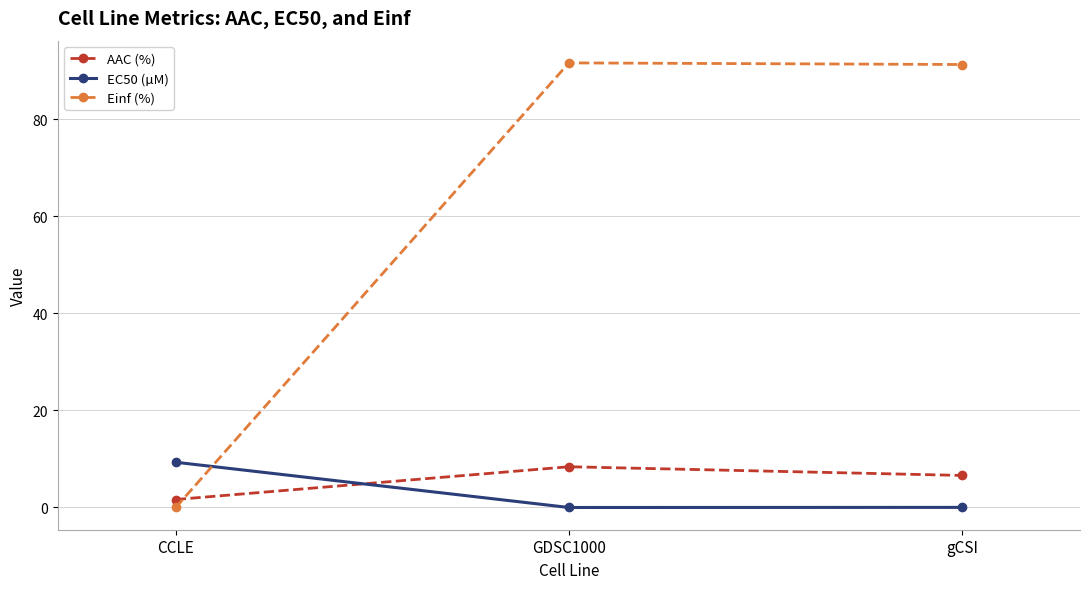

At which label is Einf (%) closest to 45?

CCLE